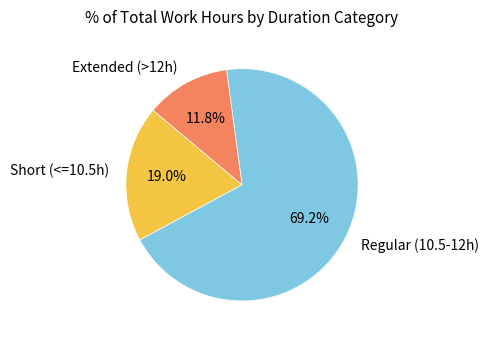

Is there any slice that represents more than half of the pie?

Yes